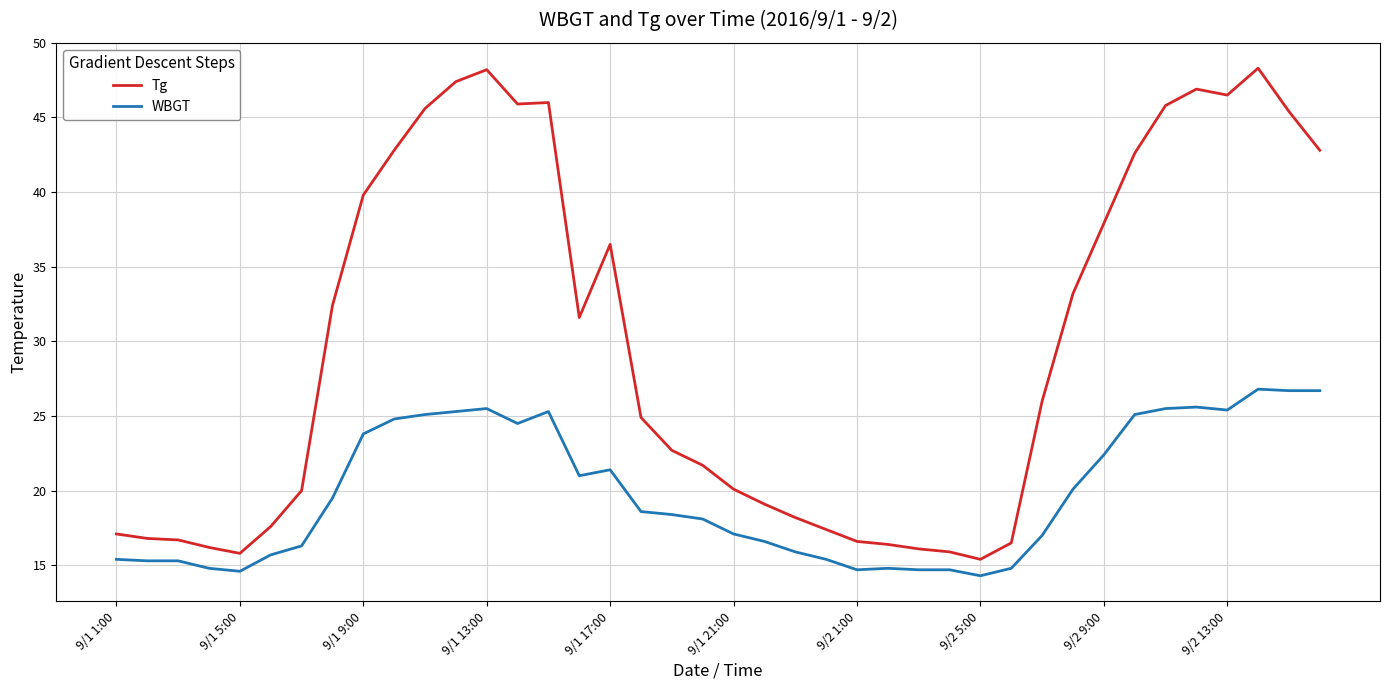

True or false: WBGT and Tg intersect in this chart.

False